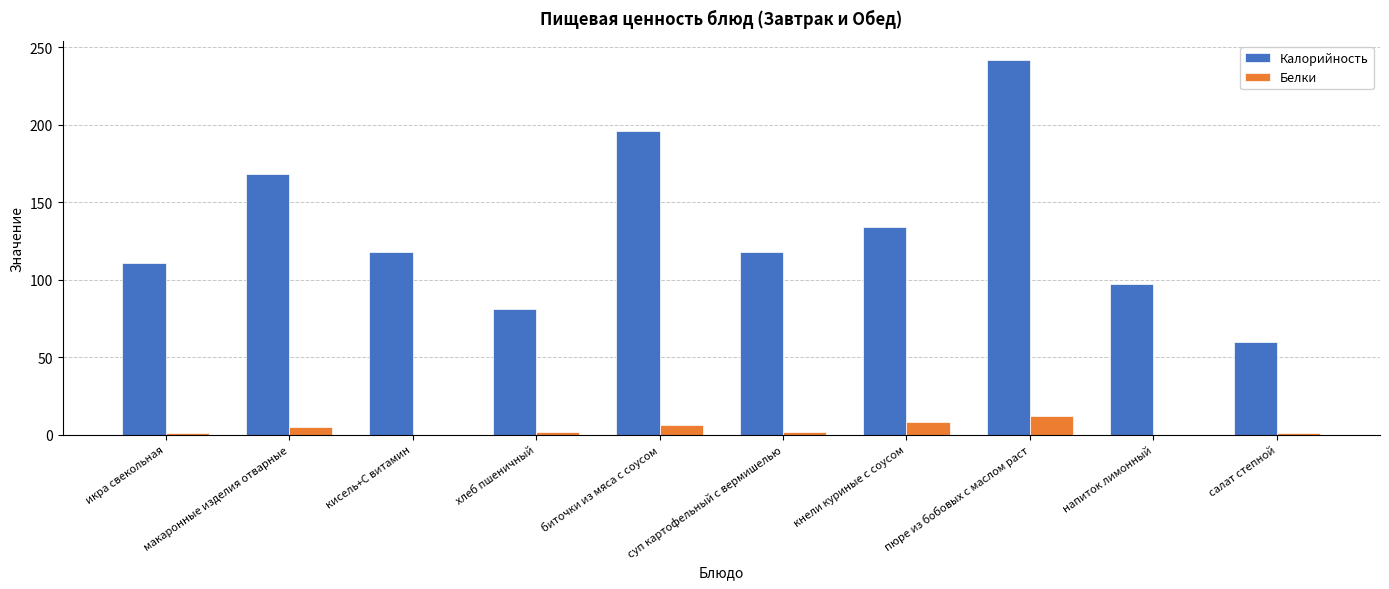

At which category is the sum across all series the highest?

пюре из бобовых с маслом раст